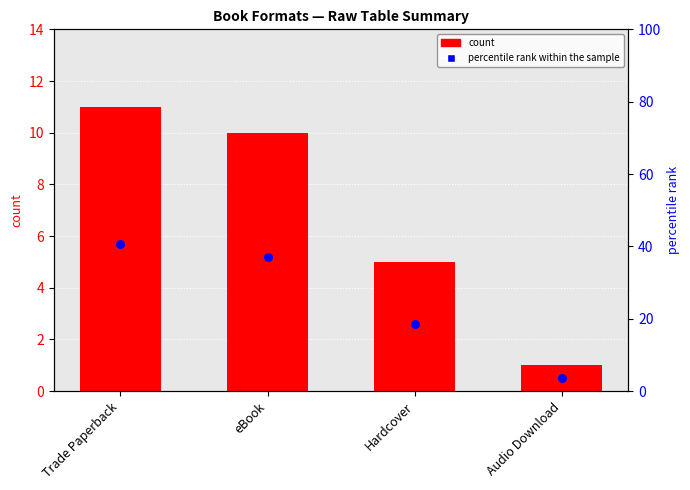

Which series reaches the minimum Y coordinate?

count